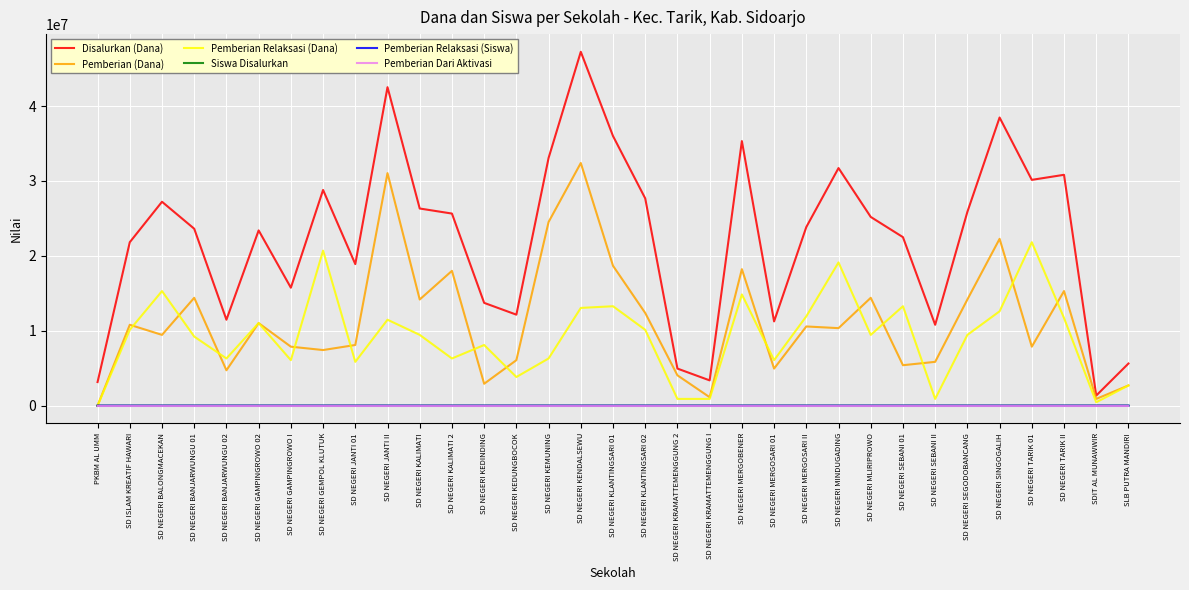

Which series changed the most between PKBM AL UMM and SD NEGERI MERGOSARI II?

Disalurkan (Dana)